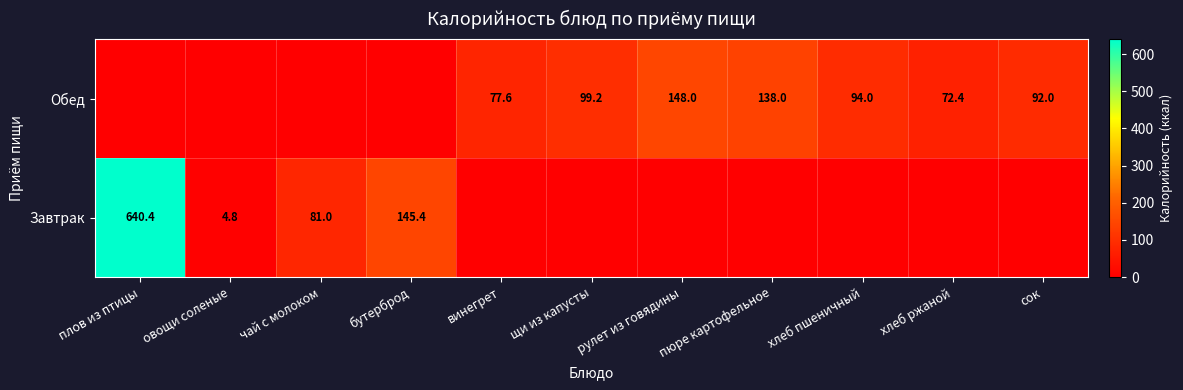

What is the difference between the Завтрак values at бутерброд and чай с молоком?

64.4